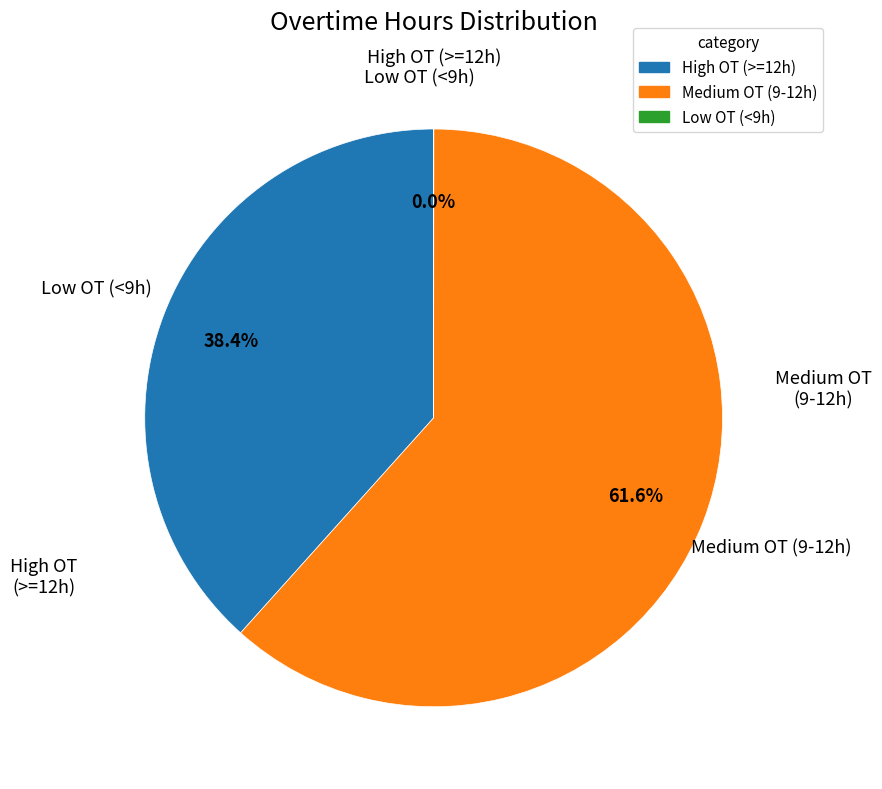

Is there any slice that represents more than half of the pie?

Yes